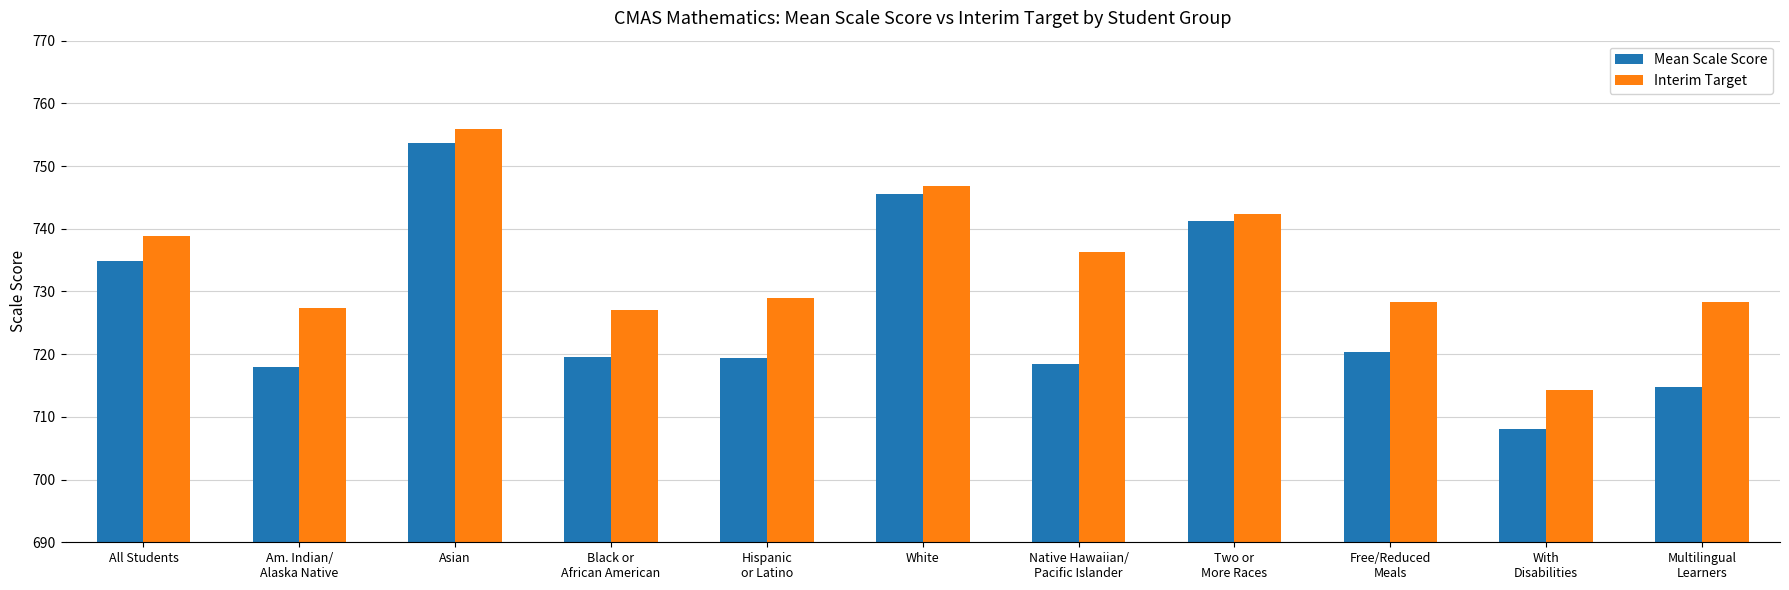

Rank the series by their average value, from highest to lowest.

Interim Target, Mean Scale Score